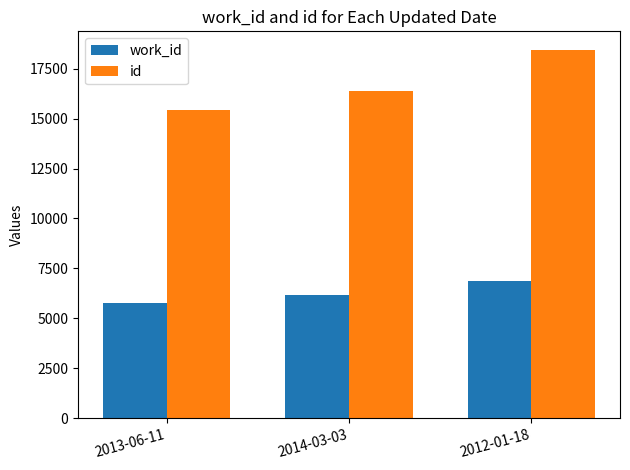

What position from the right is 2013-06-11?

3